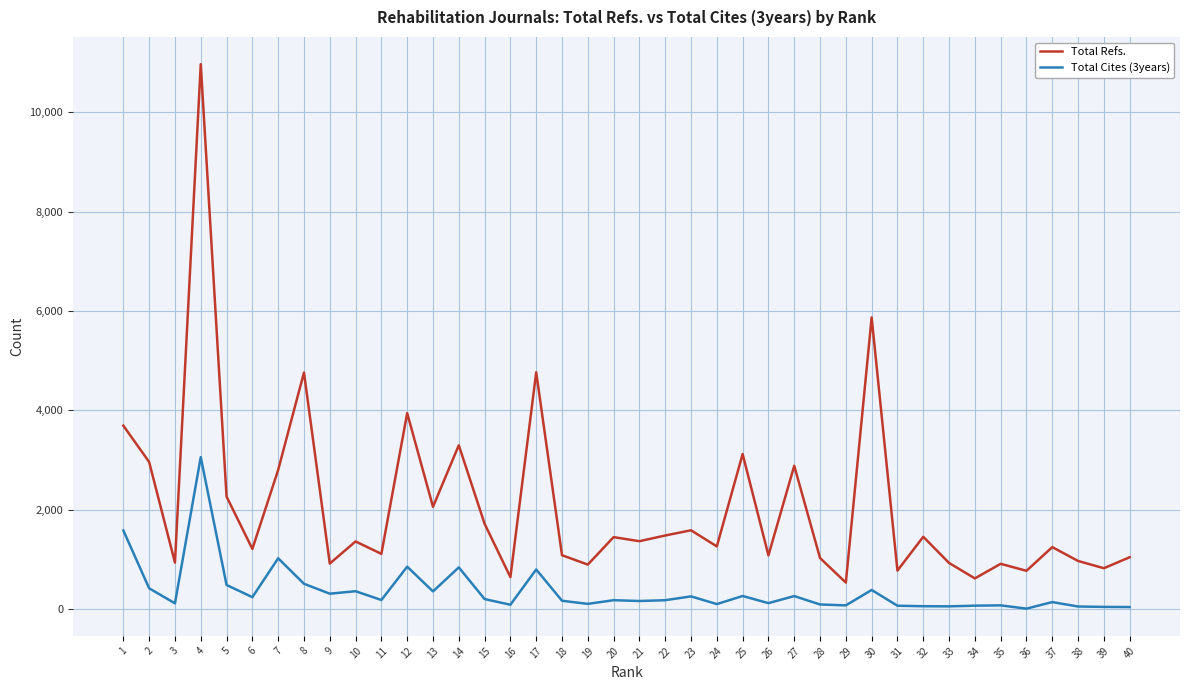

What is the greatest value displayed?

10968